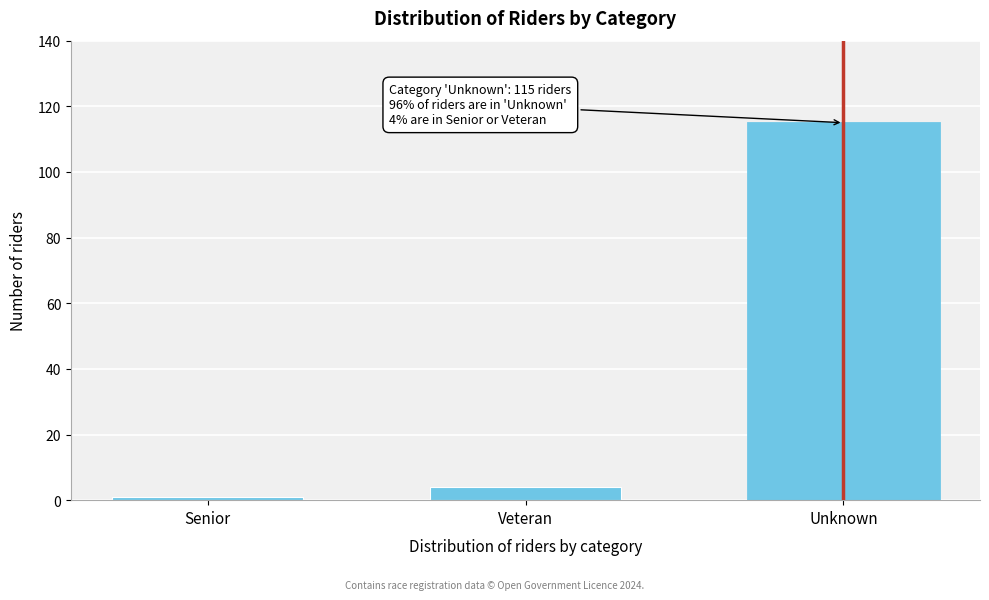

Reading right to left, what are all the values shown in this chart?

Unknown=115	Veteran=4	Senior=1